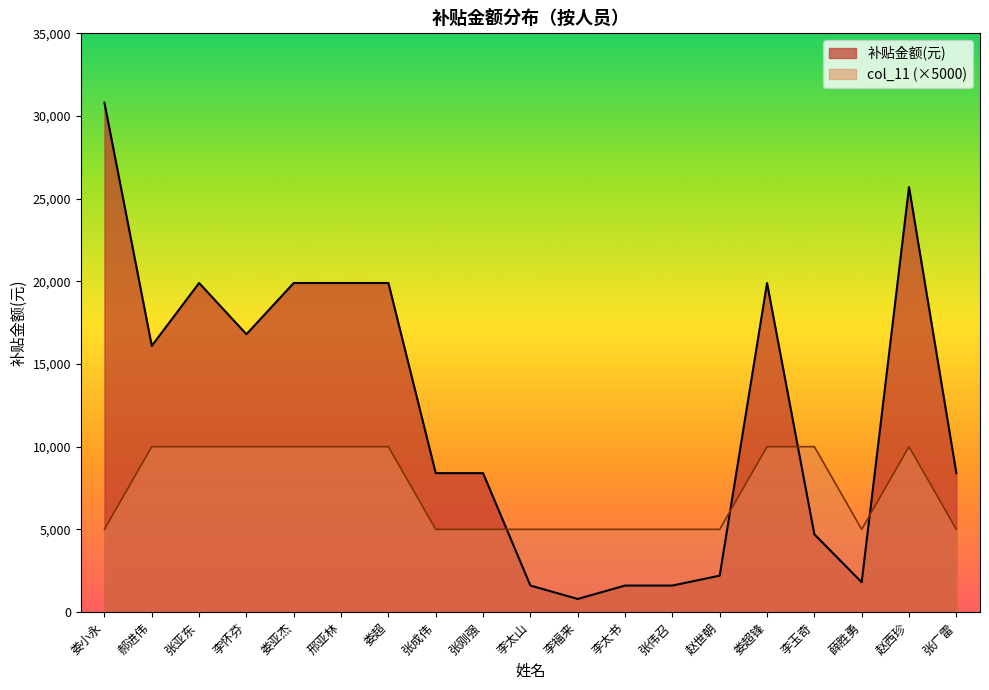

At which category does col_11 reach its first local peak?

赵西珍